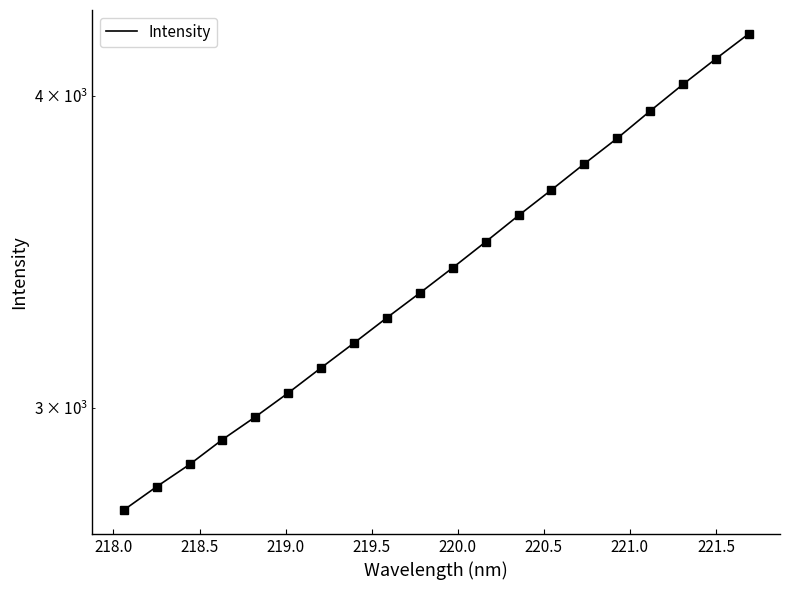

What is the difference between the second highest and second lowest values?

1349.9